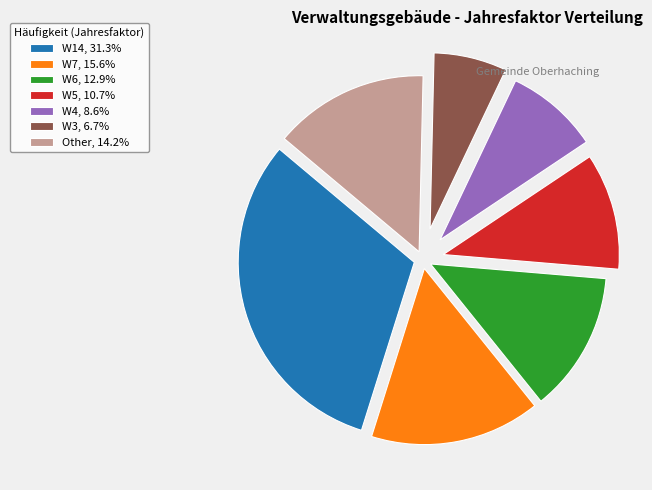

Is the sum of W7, 15.6% and W5, 10.7% greater than half?

No